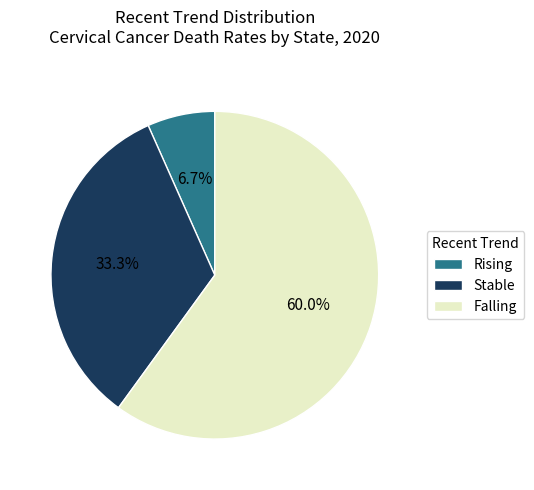

Which category has the smallest portion of the pie?

Rising